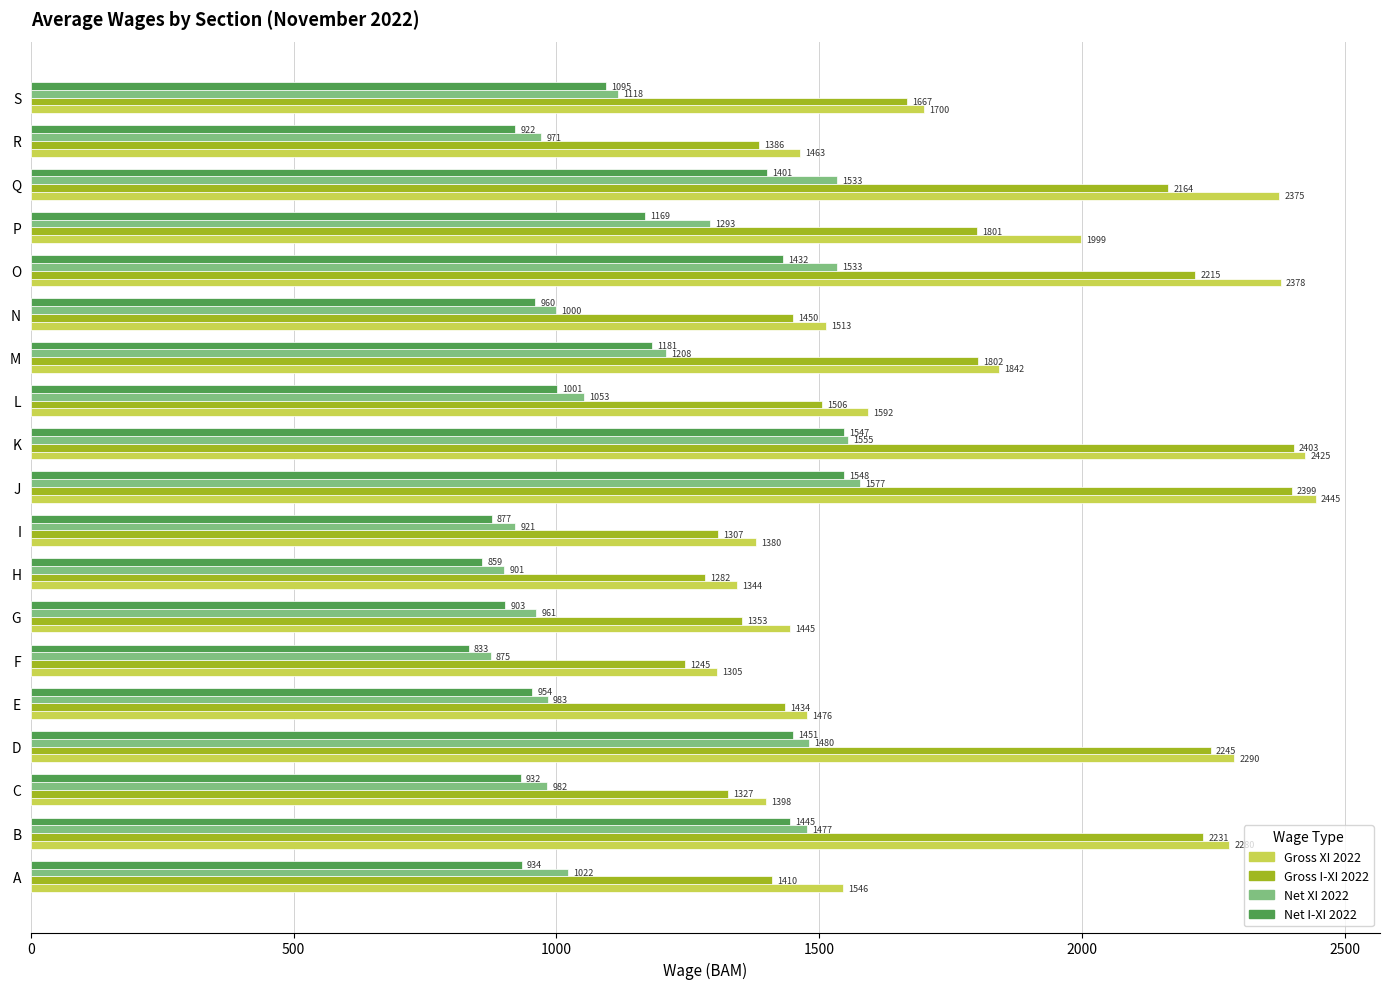

What is the sum of the Gross I-XI 2022 values at C and E?

2761